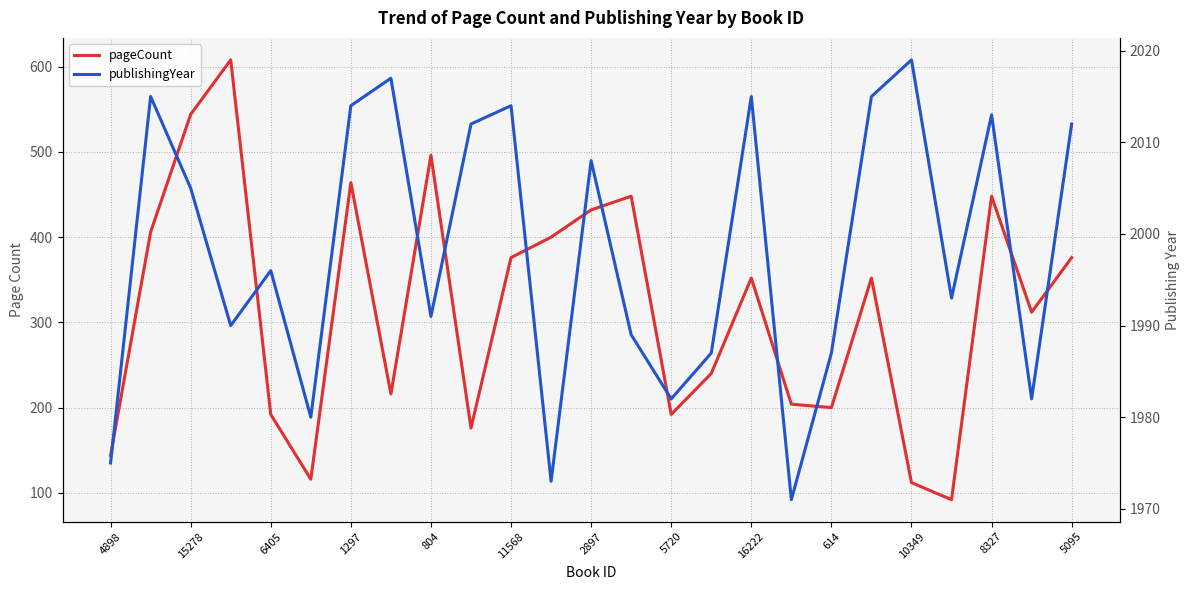

What are all the series names shown in the legend?

pageCount, publishingYear